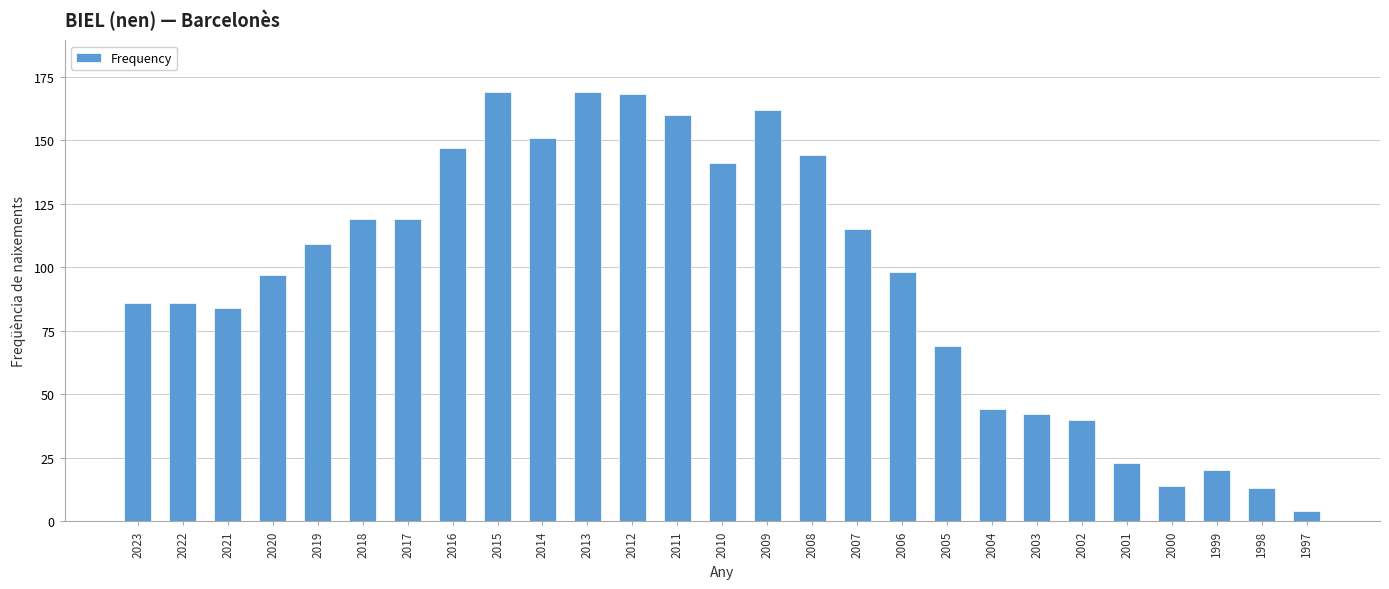

What is the difference between the maximum and minimum values?

165